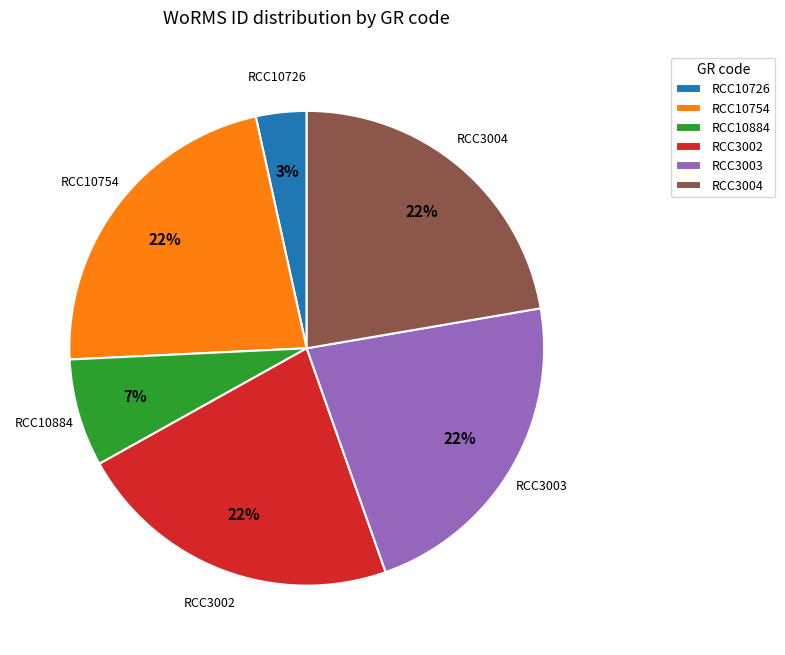

The RCC10726 slice represents 15% of the pie. True or false?

False